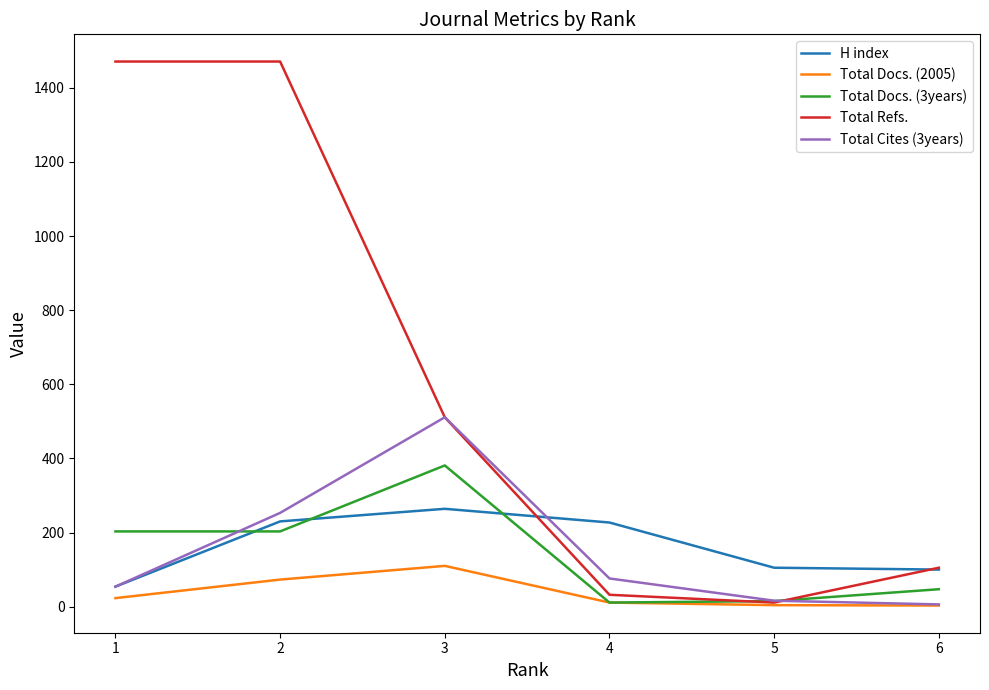

Is it true that Total Cites (3years) equals 76 at 4?

True